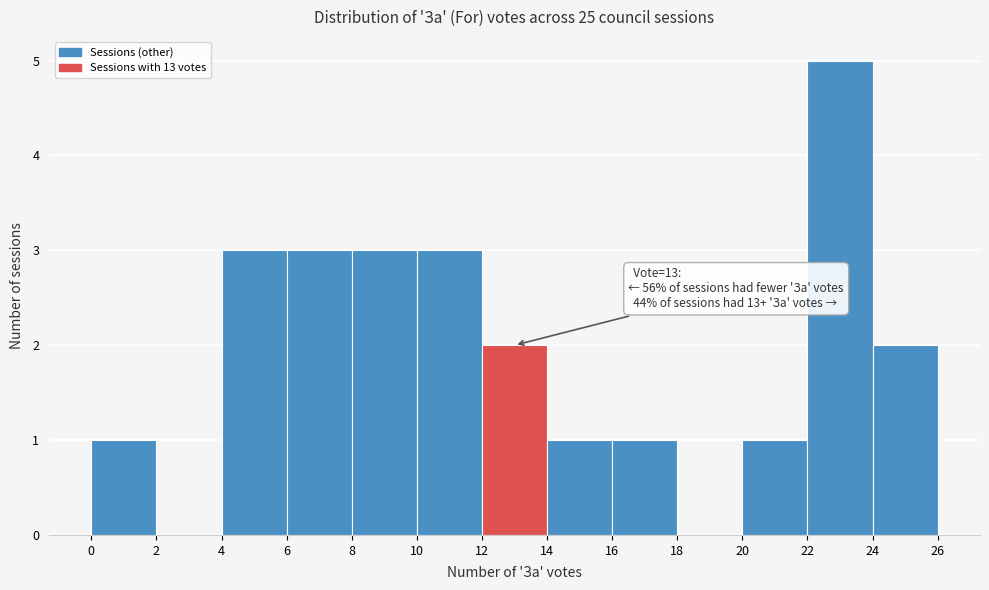

Which range on the x-axis has the tallest bar?

22 to 24